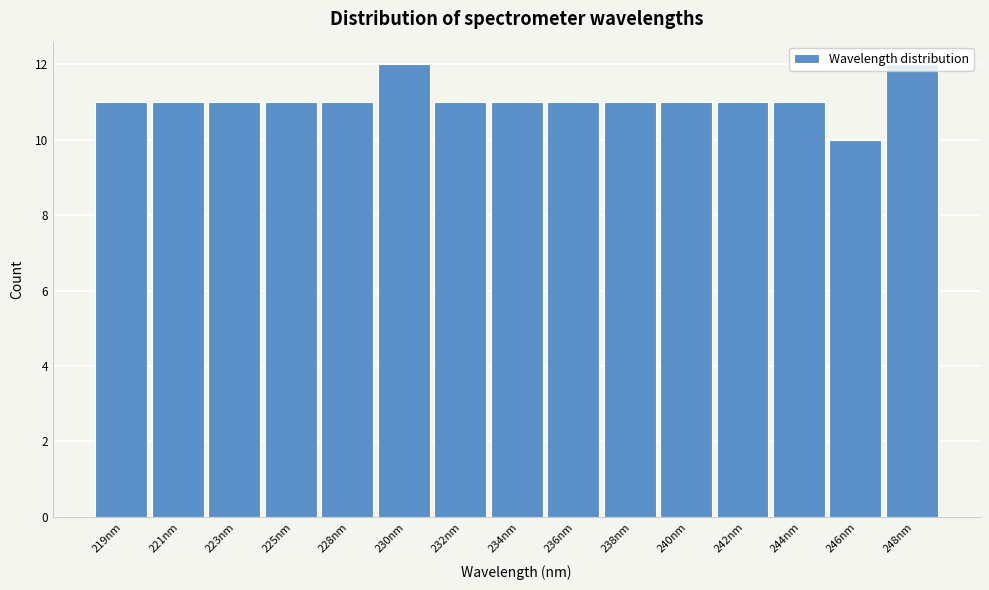

What is the ratio of the value at 238nm to the value at 244nm?

1.0